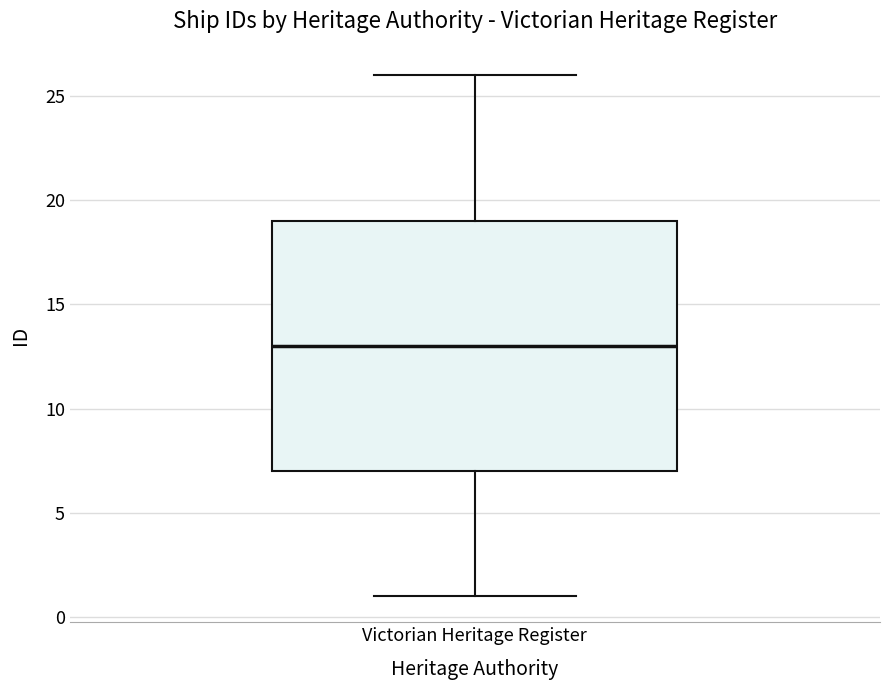

Transcribe this box plot: give where the median line is, the range the box spans, and where the two whiskers end, as read against the y-axis. The values are not printed on the chart, so give them approximately, as read against the axis.

median 13, box 7 to 19, whiskers 1 to 26